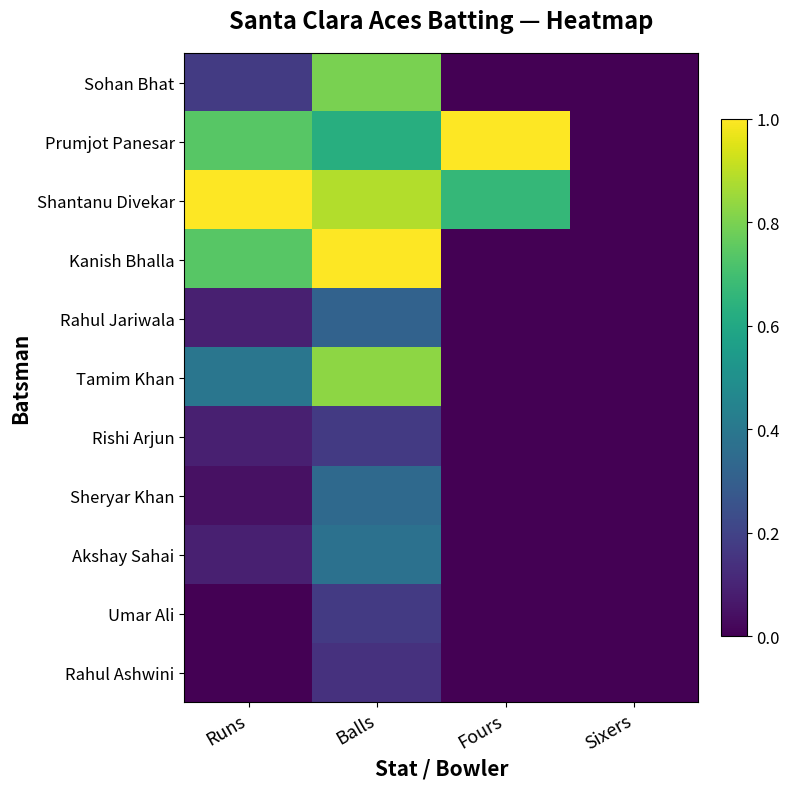

The Prumjot Panesar series shows 0.4 at Balls. True or false?

False